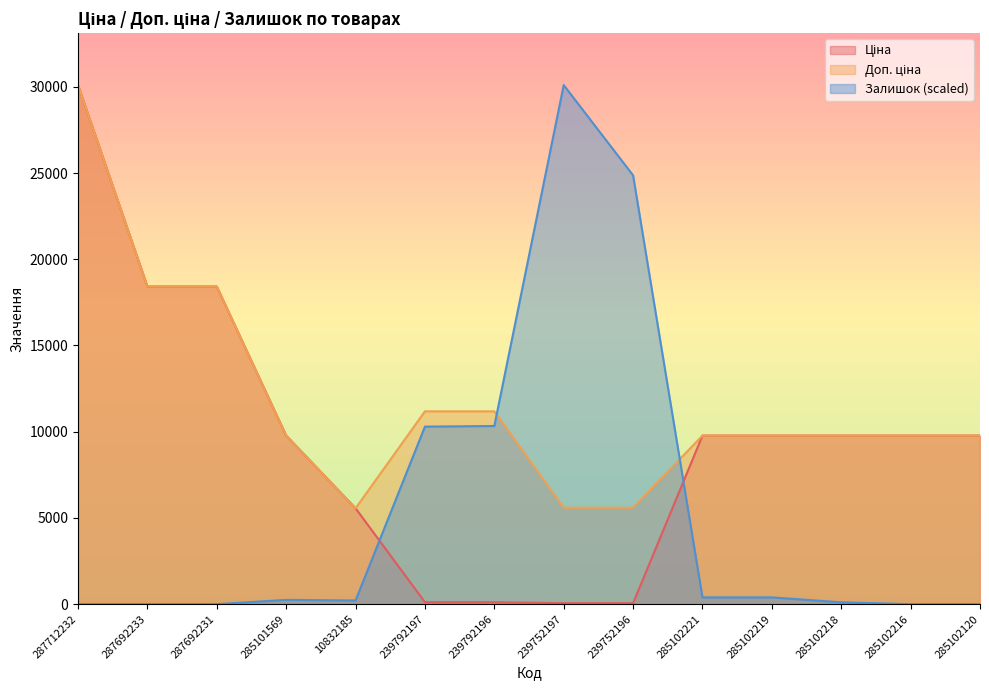

How many values in the Залишок series are below 249?

7